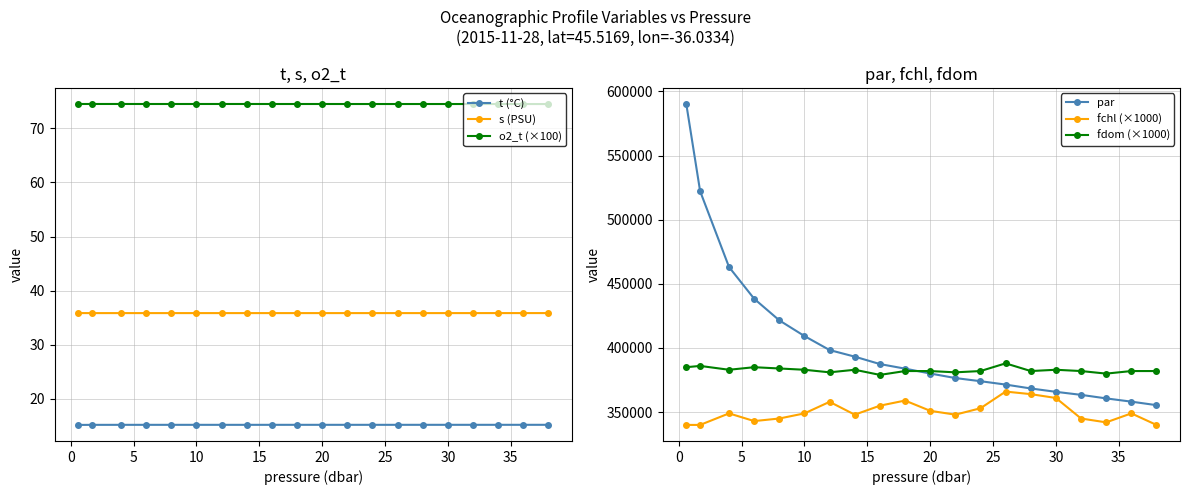

Is it true that o2_t (×100) equals 100.3 at 30?

False